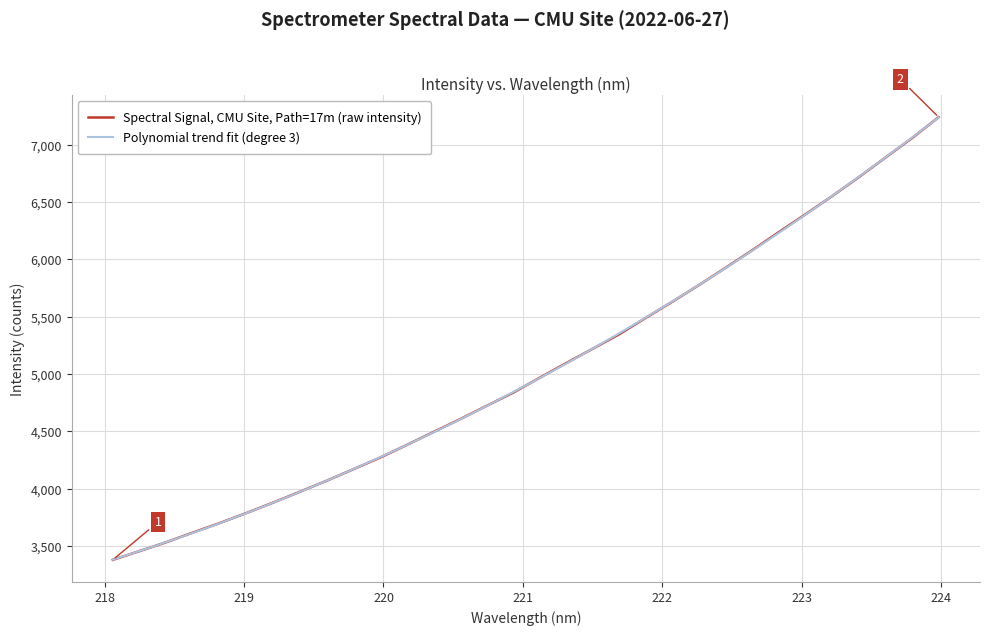

Rank the categories by value from lowest to highest.

218.0596, 218.2508, 218.442, 218.6332, 218.8244, 219.0156, 219.2067, 219.3979, 219.589, 219.7801, 219.9712, 220.1623, 220.3533, 220.5444, 220.7354, 220.9264, 221.1174, 221.3083, 221.4993, 221.6902, 221.8812, 222.0721, 222.263, 222.4538, 222.6447, 222.8355, 223.0264, 223.2172, 223.408, 223.5987, 223.7895, 223.9802